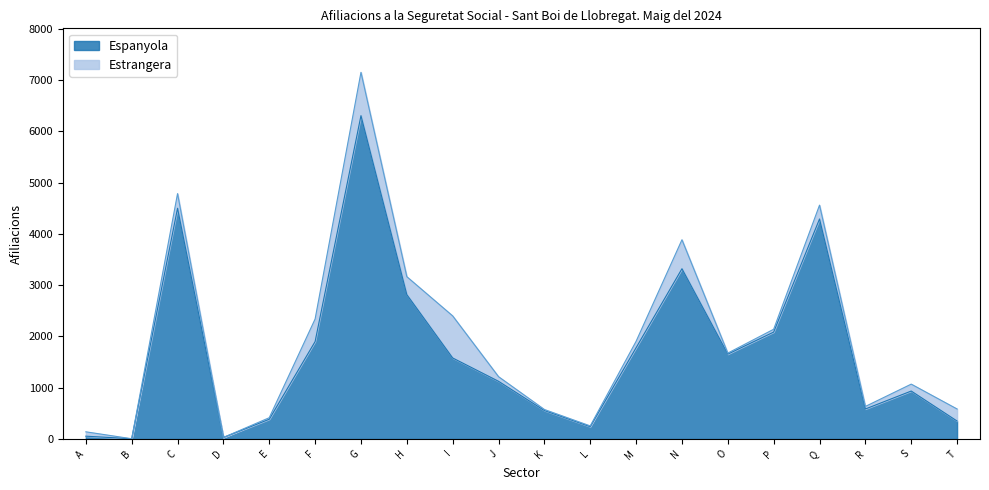

The value at N is 5003. True or false?

False